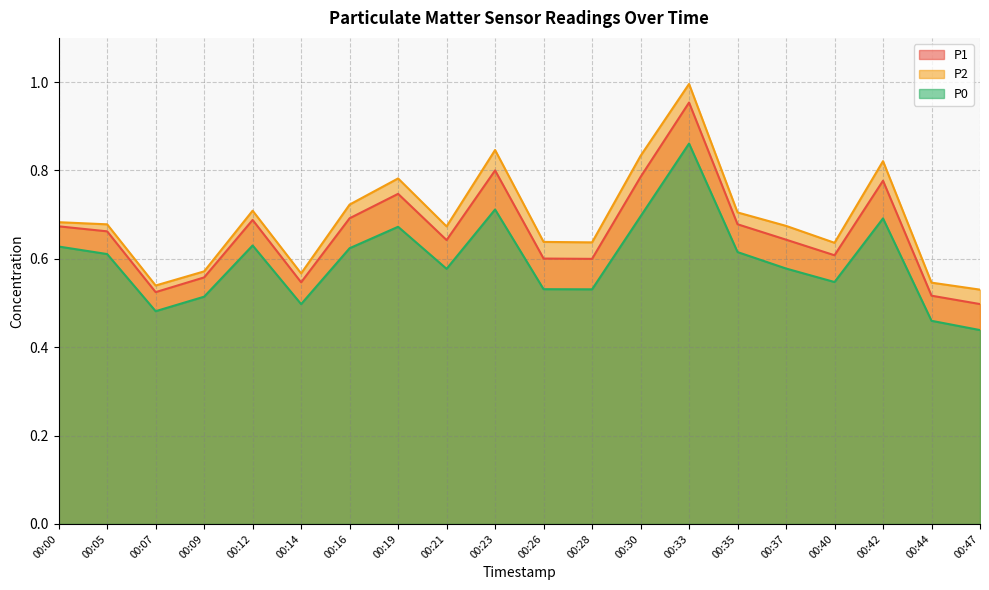

What is the value of the P2 point at the 5th from the left?

0.7